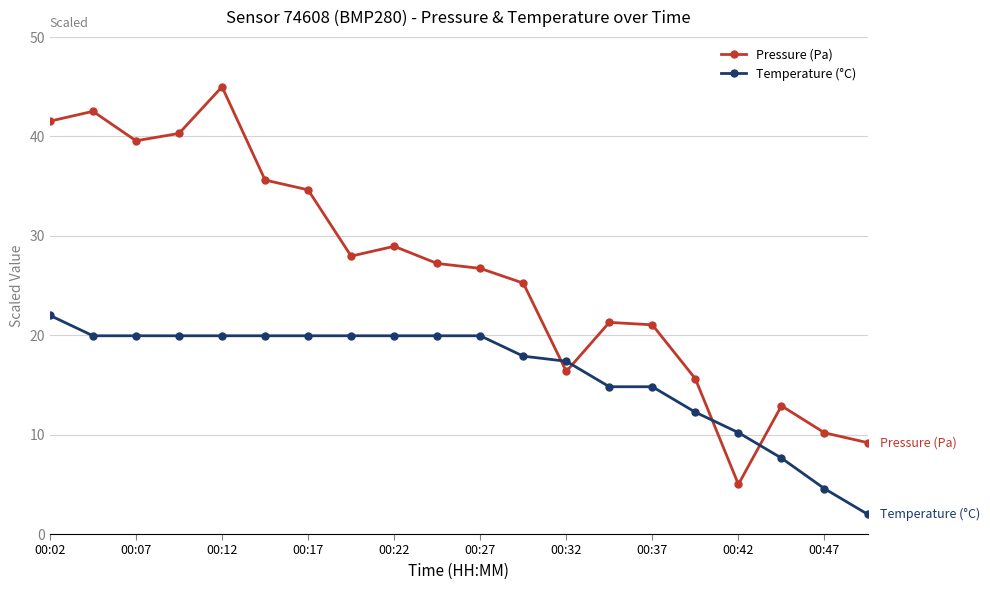

How many lines are shown in the chart?

2